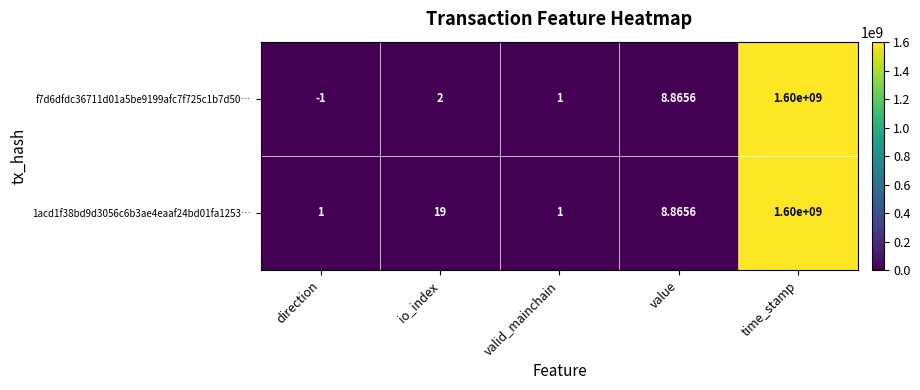

Which category has the highest value in the 1acd1f38bd9d3056c6b3ae4eaaf24bd01fa1253… series?

time_stamp